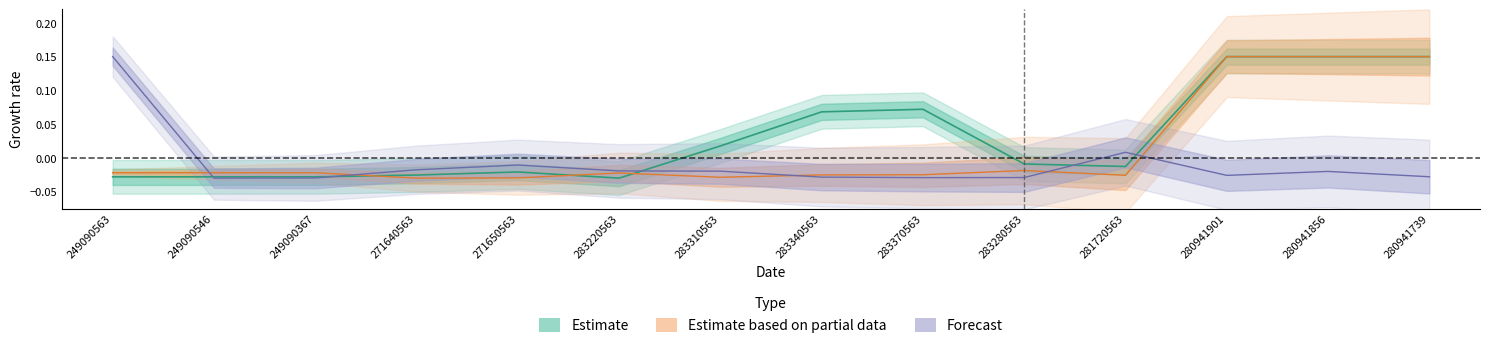

At which label is Estimate closest to 0?

283280563